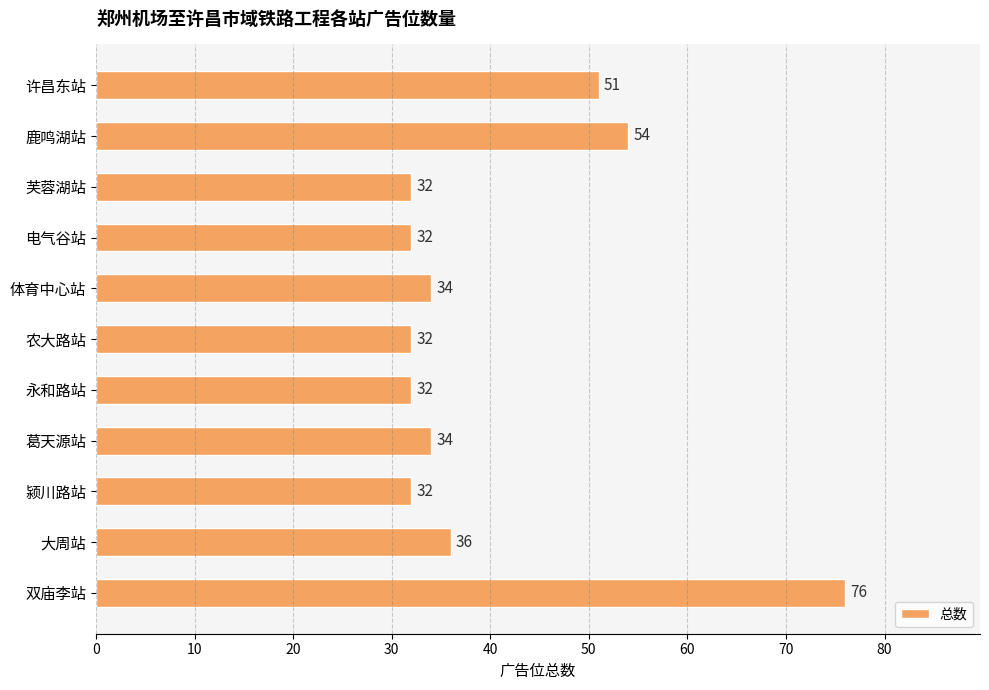

What is the smallest value displayed?

32